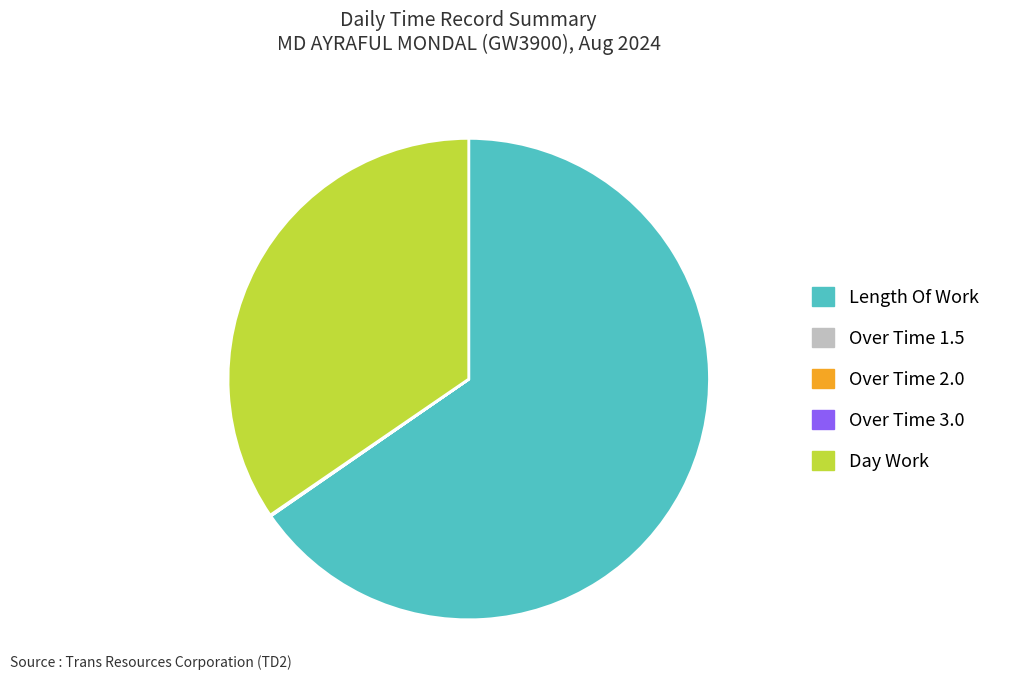

What is the largest slice in the pie chart?

Length Of Work